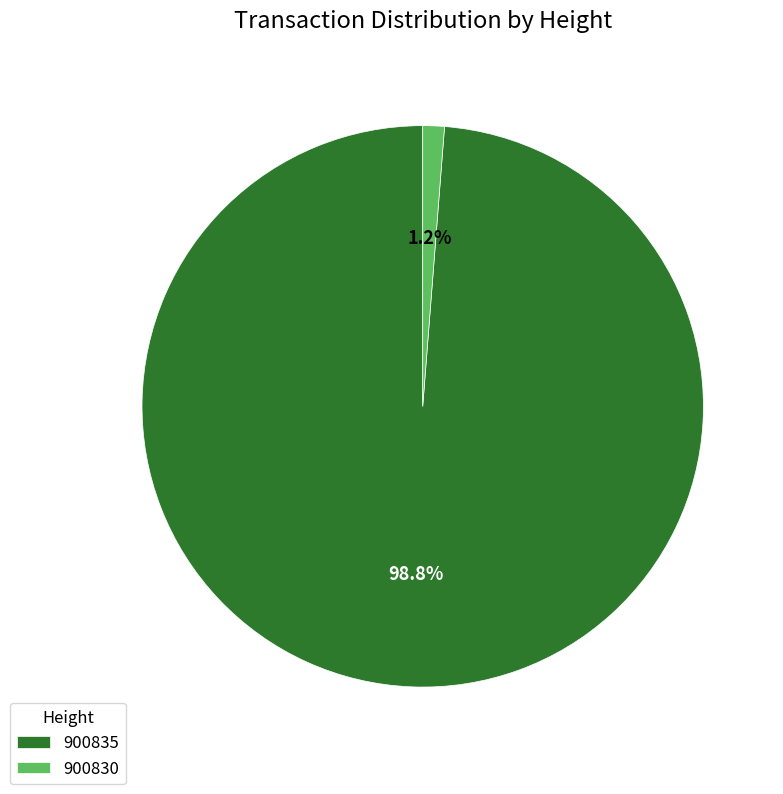

Rank the categories by value from lowest to highest.

900830, 900835